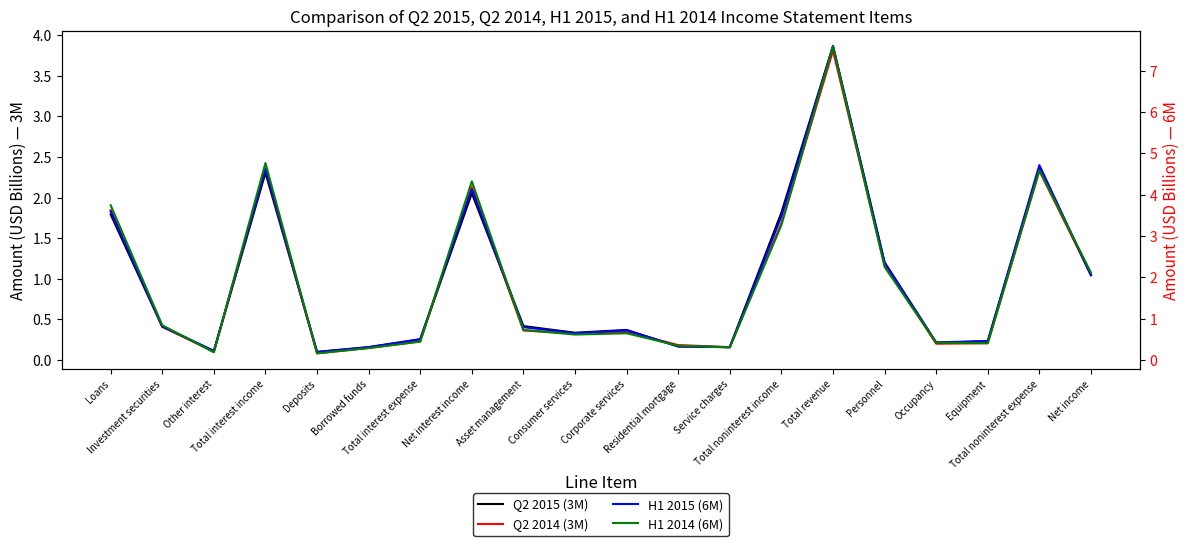

Is it true that Q2 2014 (3M) equals 0.1 at Borrowed funds?

True